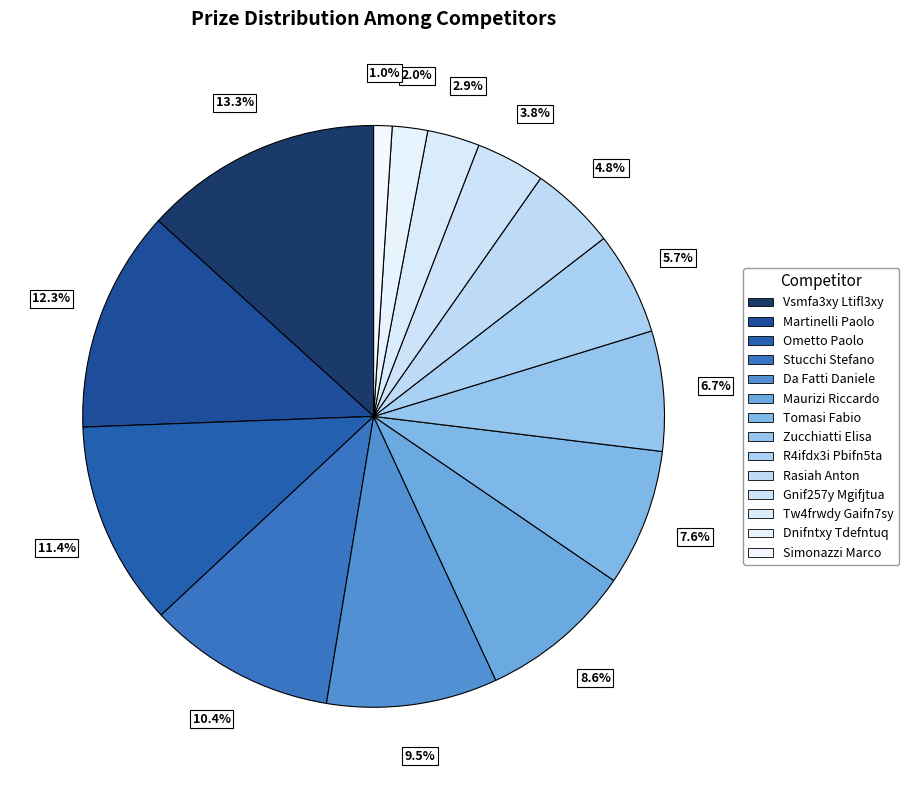

What is the change in value from Maurizi Riccardo to Rasiah Anton?

-284